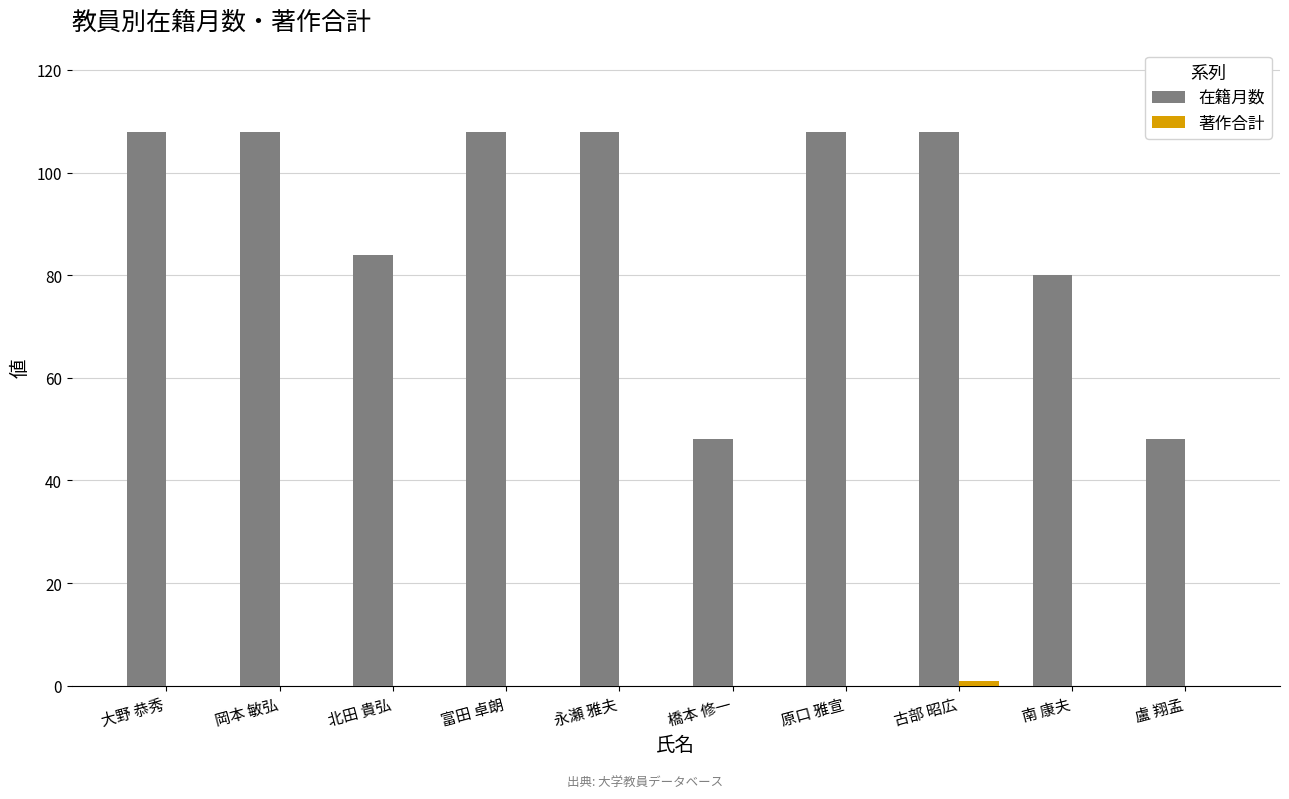

What value does the 在籍月数 series have at 古部 昭広, to the nearest 5?

110